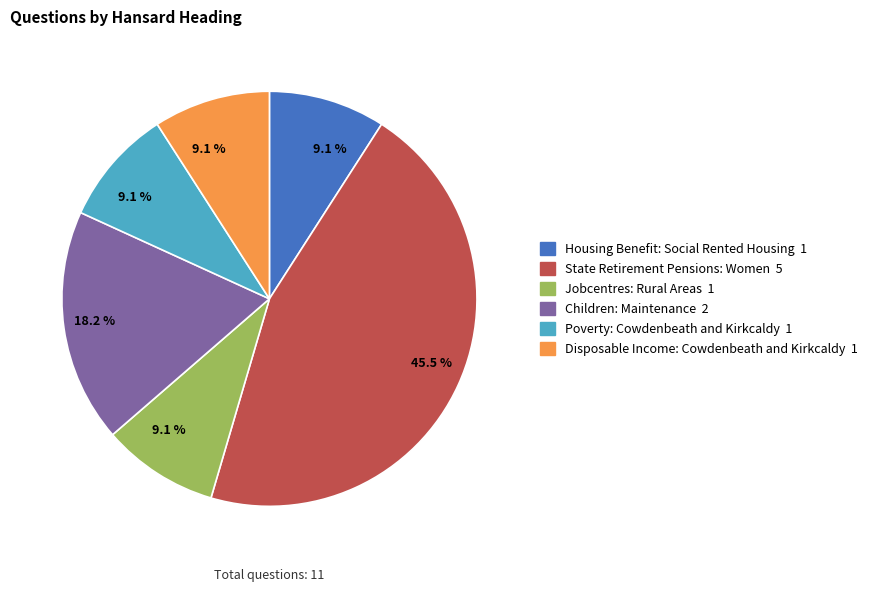

Does any single category account for the majority?

No